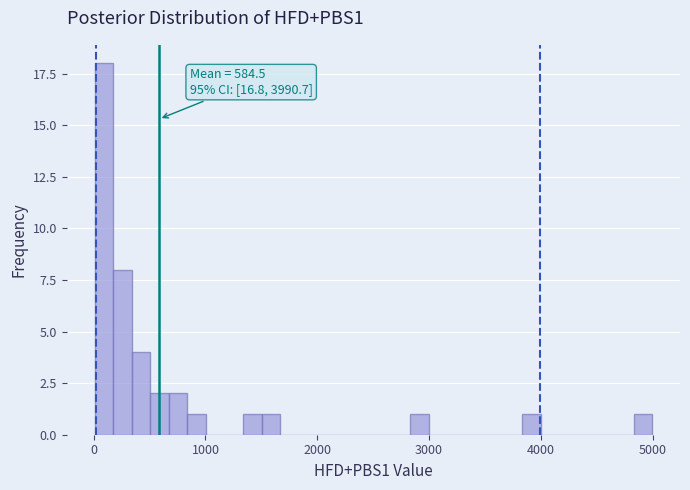

Read against the x-axis, roughly where is the centre of the tallest bar?

100